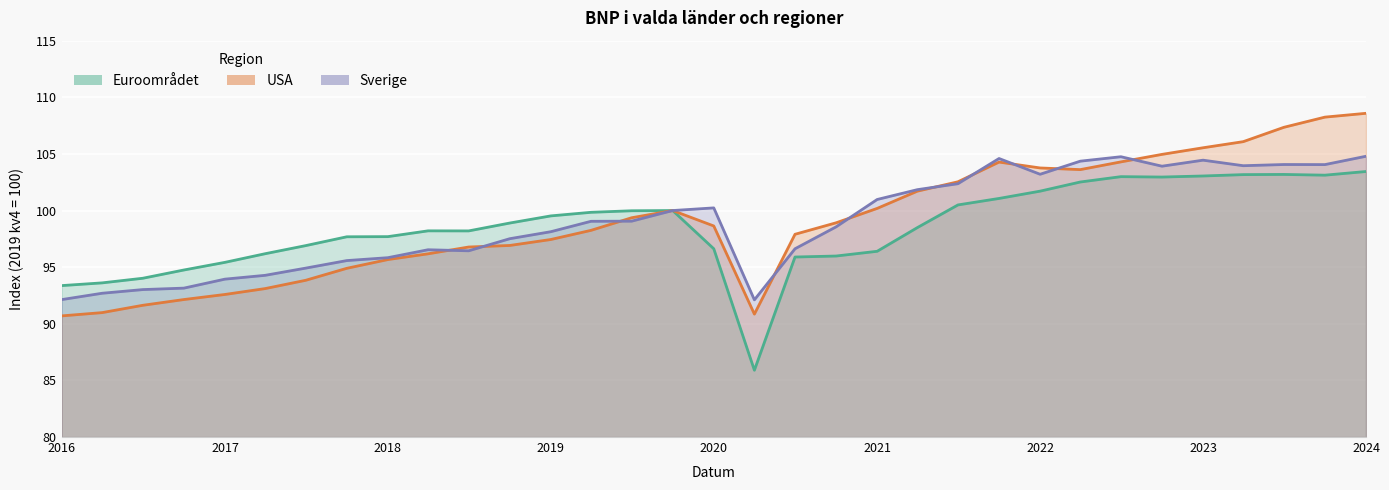

Rank the series by their maximum value, from highest to lowest.

USA, Sverige, Euroområdet